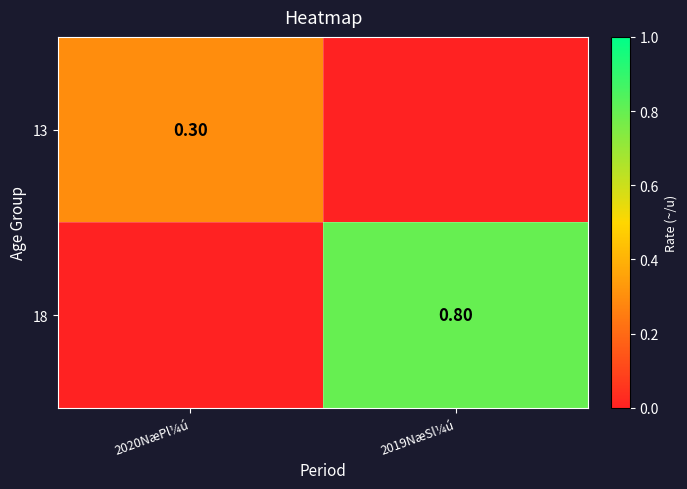

Is the value of 13 at 2020NæPl¼ú greater than the value of 18 at 2019NæSl¼ú?

No